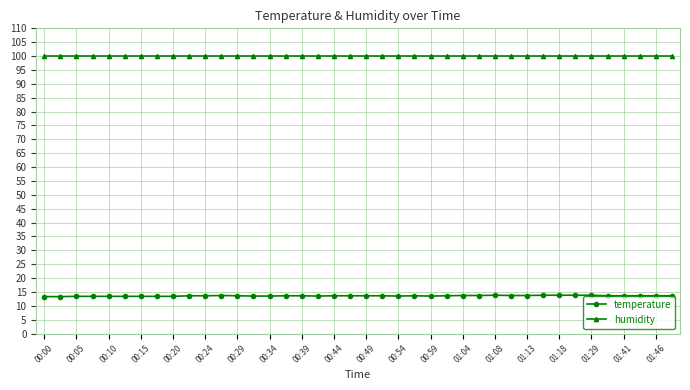

Which series has the largest total across all categories?

humidity